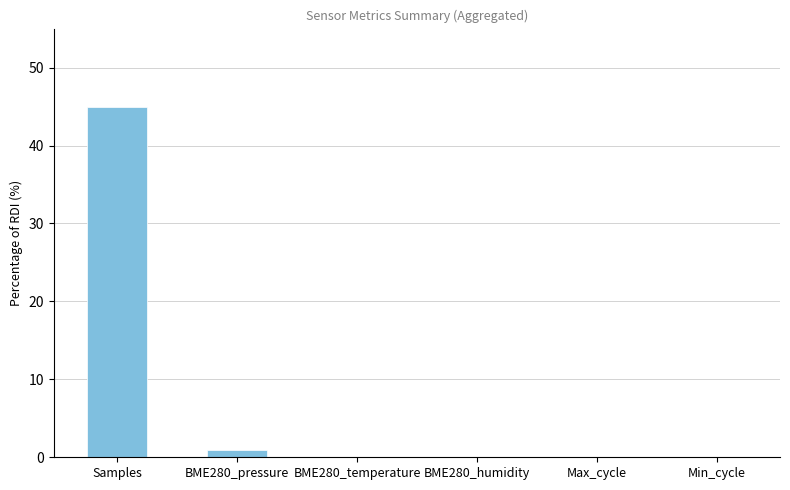

Is it true that the value at Samples is 72.7?

False